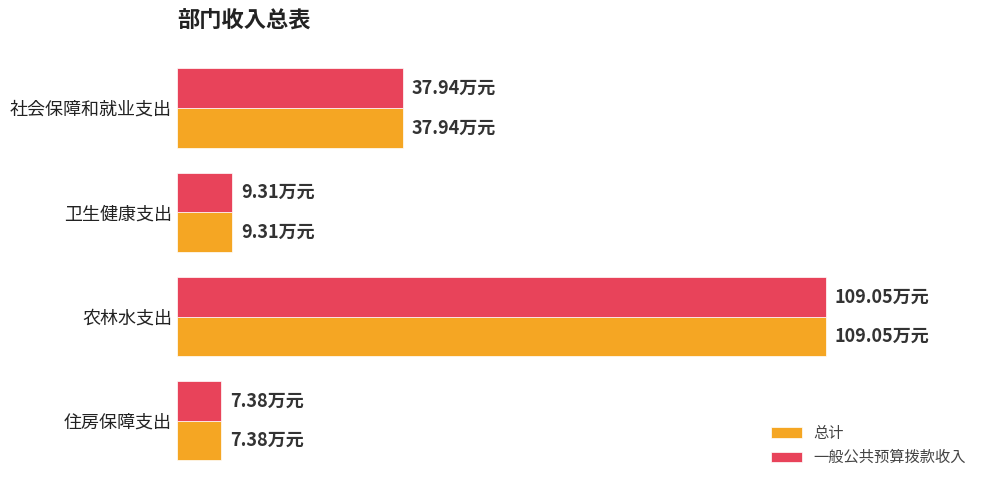

Which series has the widest spread of values?

总计